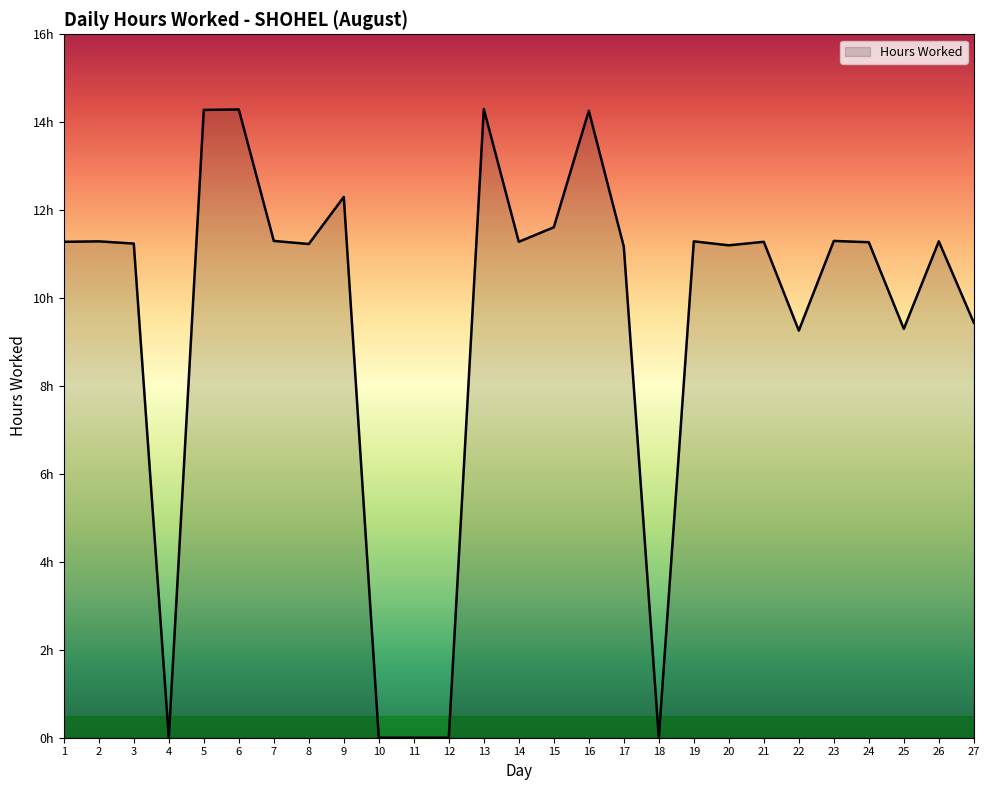

Which label corresponds to the smallest value in the chart?

4